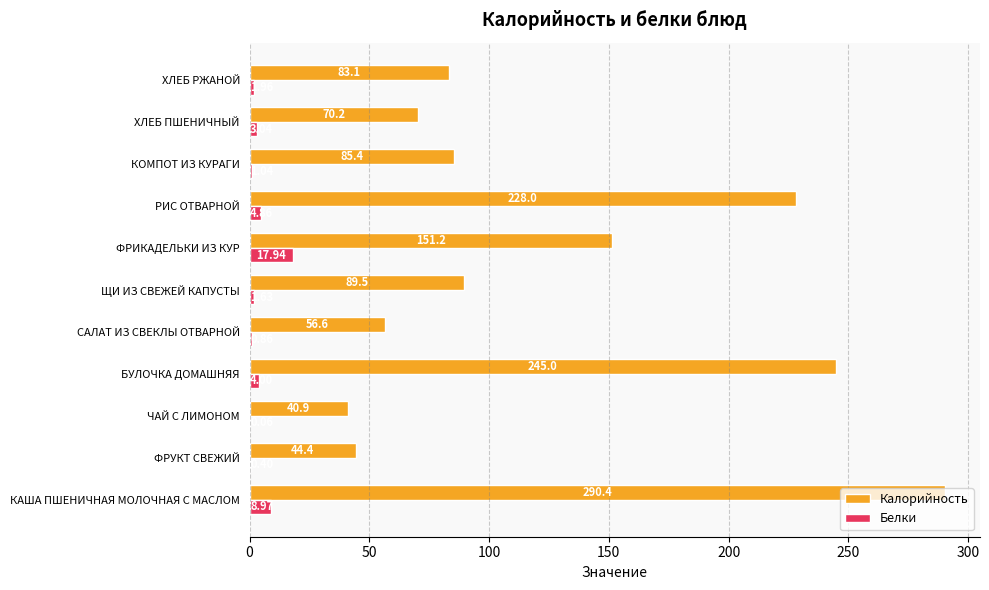

At which label does Калорийность reach its peak?

КАША ПШЕНИЧНАЯ МОЛОЧНАЯ С МАСЛОМ